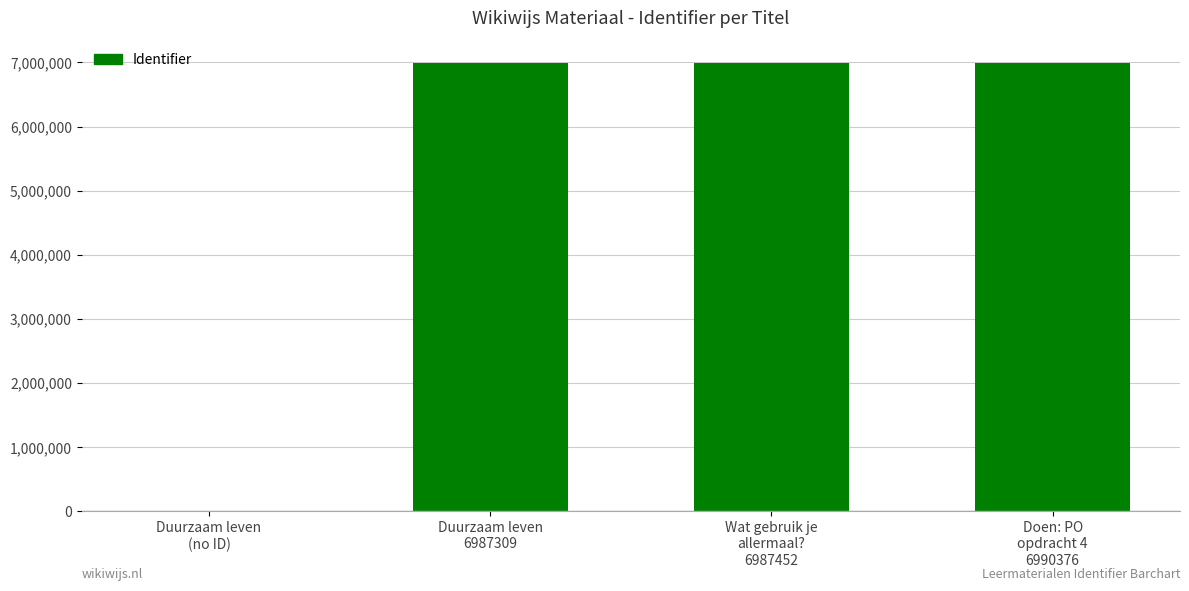

What is the maximum value shown in the chart?

6990376